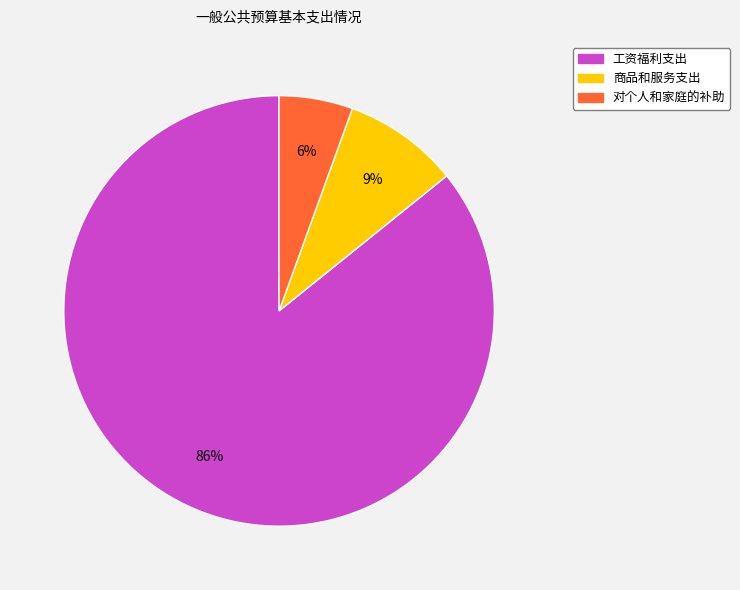

Count the number of slices in the pie.

3